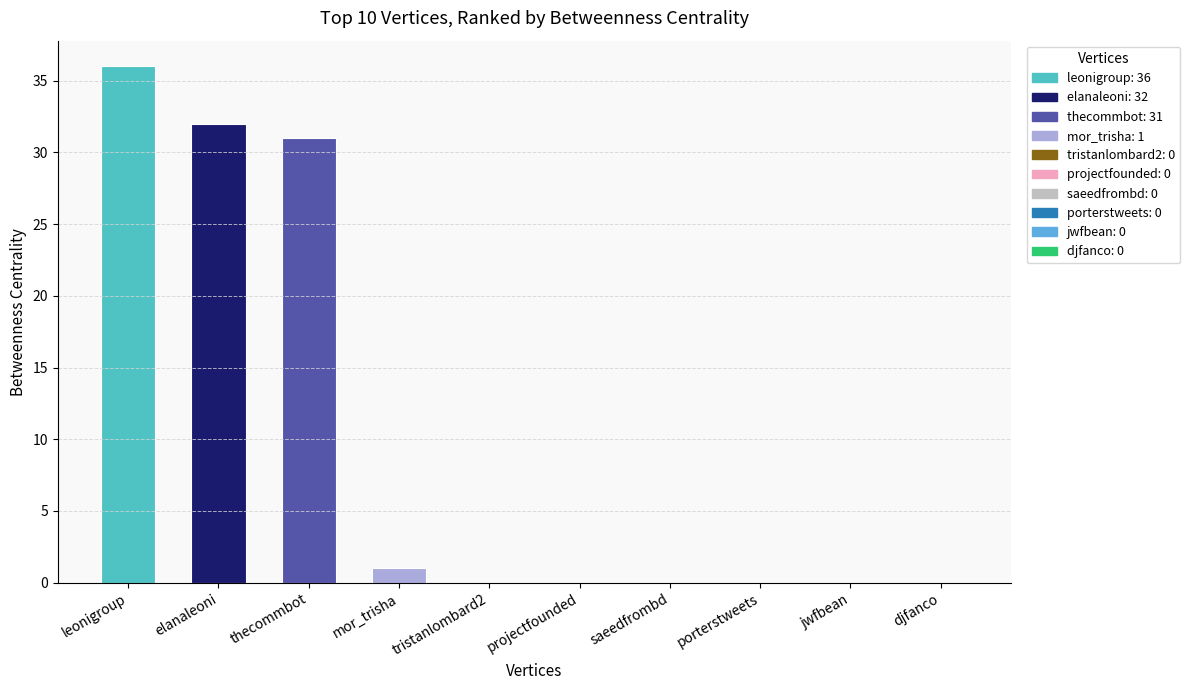

Where is the data nearest to the value 18?

thecommbot